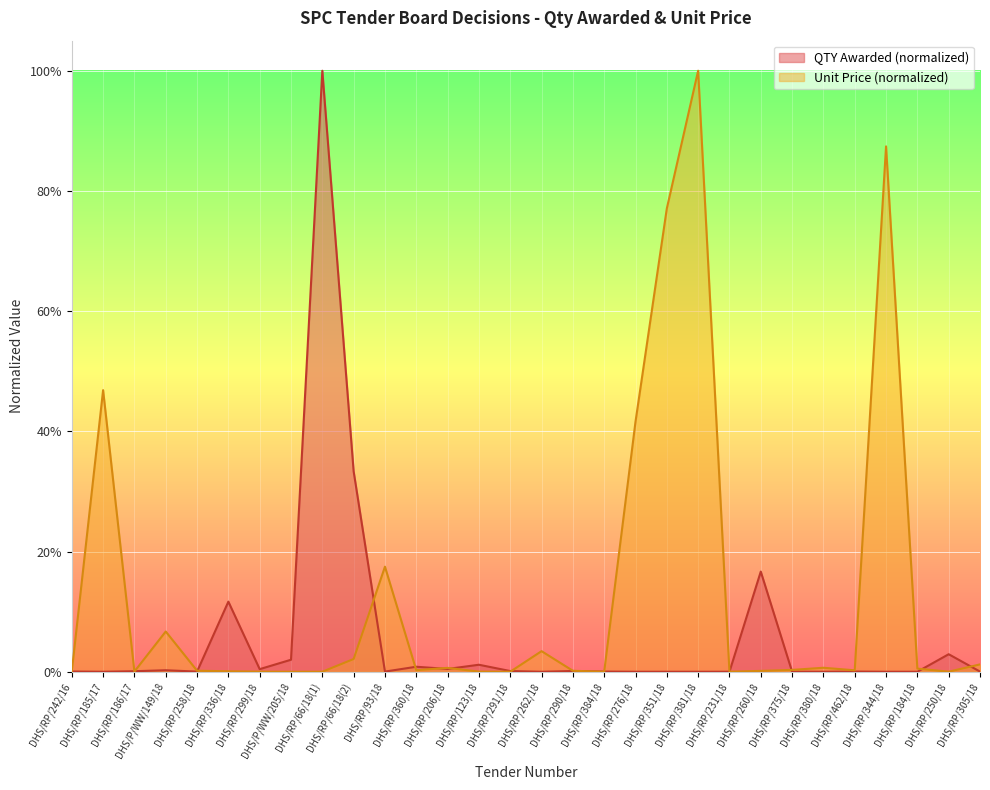

Reading left to right, transcribe all the data shown in this chart.

QTY Awarded: 0.0	0.0	0.0	0.0	0.0	0.1	0.0	0.0	1.0	0.3	0.0	0.0	0.0	0.0	0.0	0.0	0.0	0.0	0.0	0.0	0.0	0.0	0.2	0.0	0.0	0.0	0.0	0.0	0.0	0.0
Unit Price: 0.0	0.5	0.0	0.1	0.0	0.0	0.0	0.0	0.0	0.0	0.2	0.0	0.0	0.0	0.0	0.0	0.0	0.0	0.4	0.8	1.0	0.0	0.0	0.0	0.0	0.0	0.9	0.0	0.0	0.0